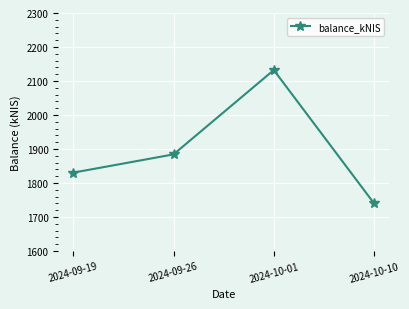

True or false: the data shows 1740.0 at 2024-10-10.

True